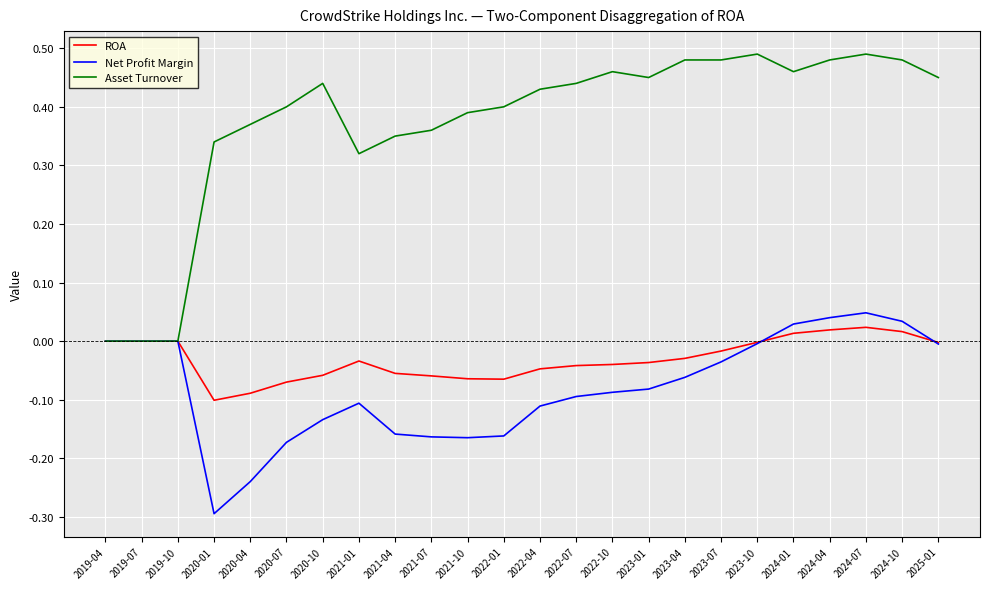

Which series has the widest spread of values?

Asset Turnover